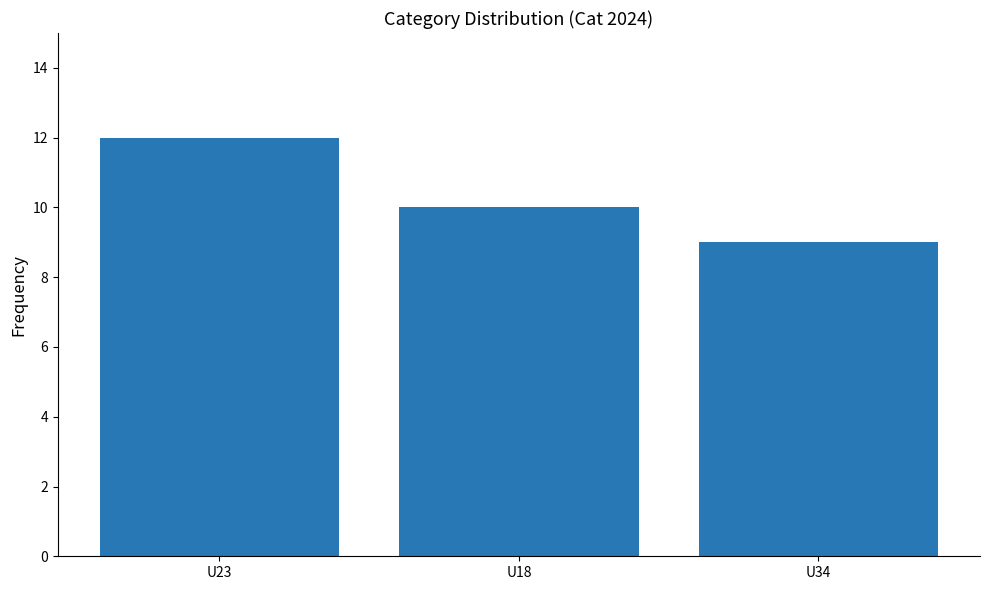

What is the maximum value shown in the chart?

12